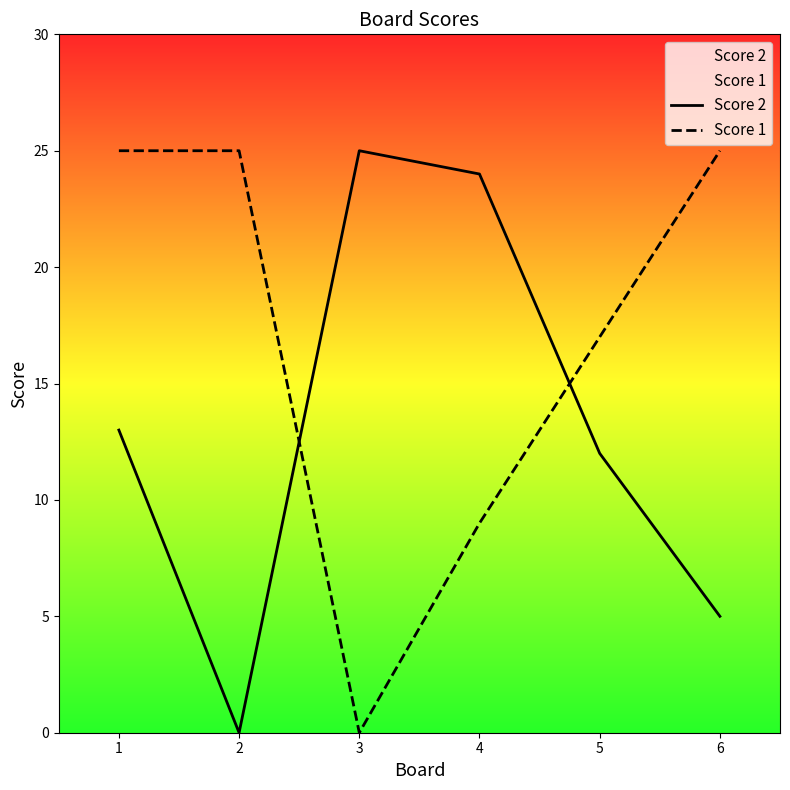

What are all the series names shown in the legend?

Score 2, Score 1